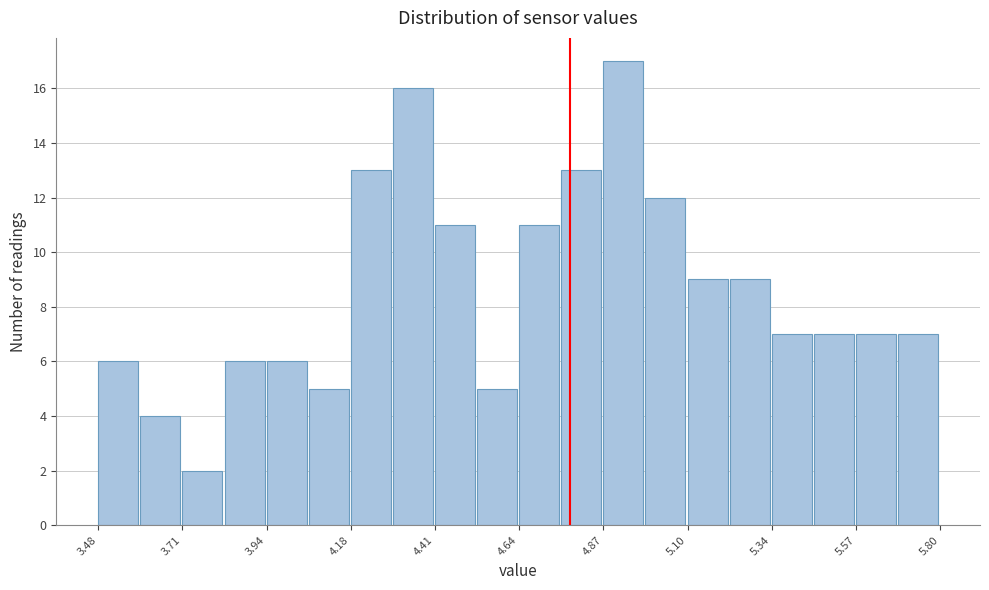

Around what value on the x-axis is the tallest bar? Give the approximate position of its centre, as read against the axis.

4.95